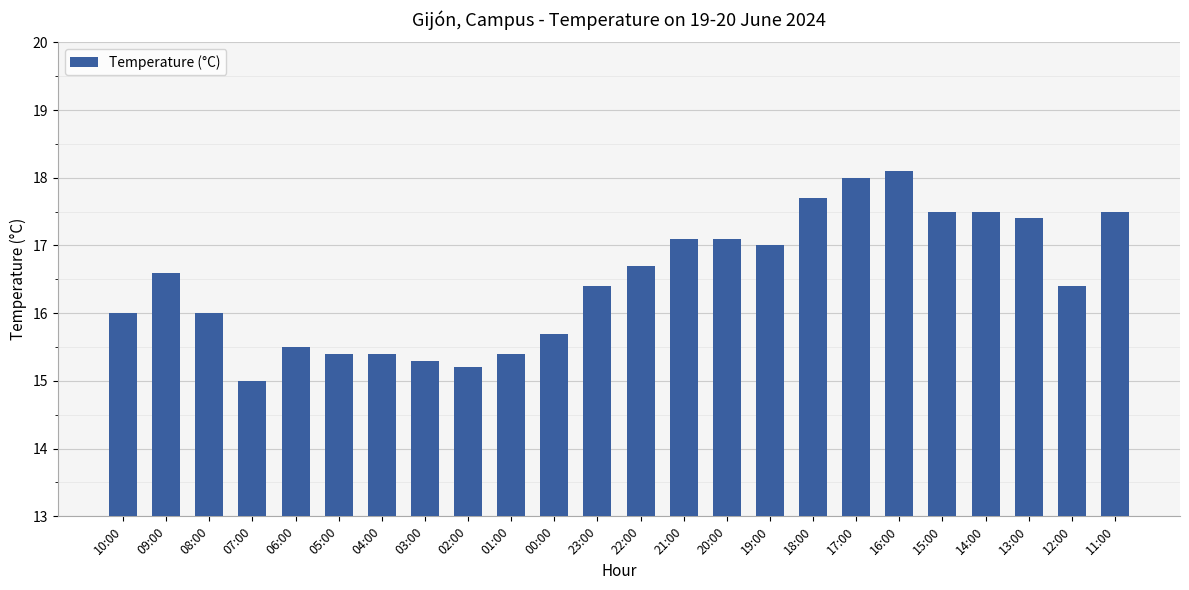

What is the value of the 23rd bar from the left?

16.4